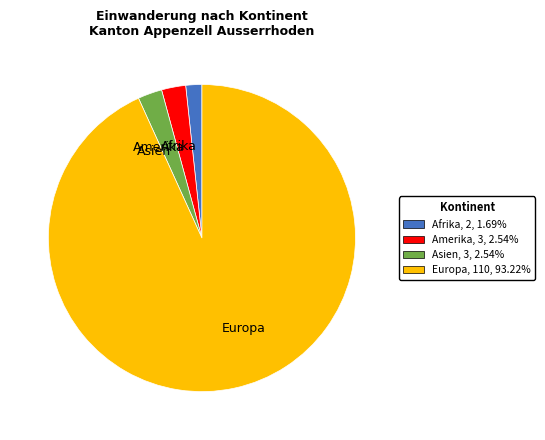

Do Afrika and Amerika together represent more than half of the pie?

No